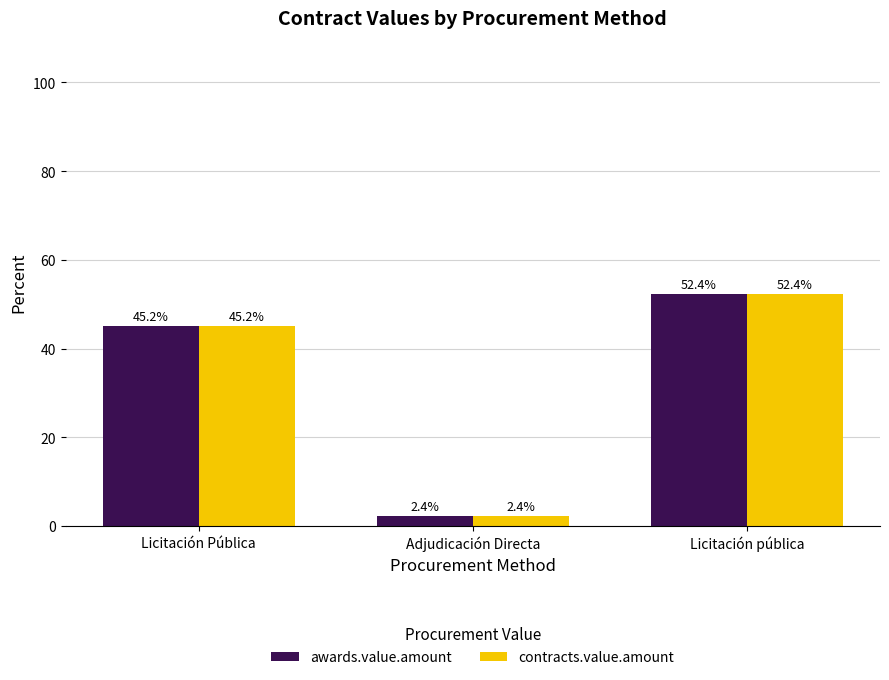

What is the label of the 2nd bar from the right?

Adjudicación Directa